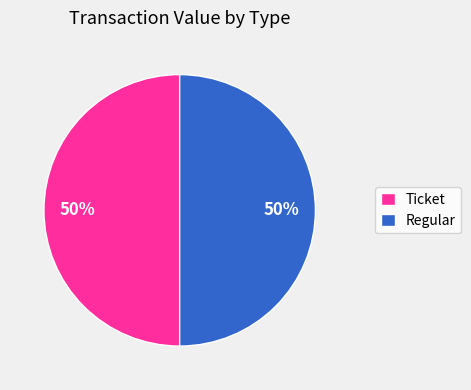

To the nearest percent, what portion does Regular represent?

50%